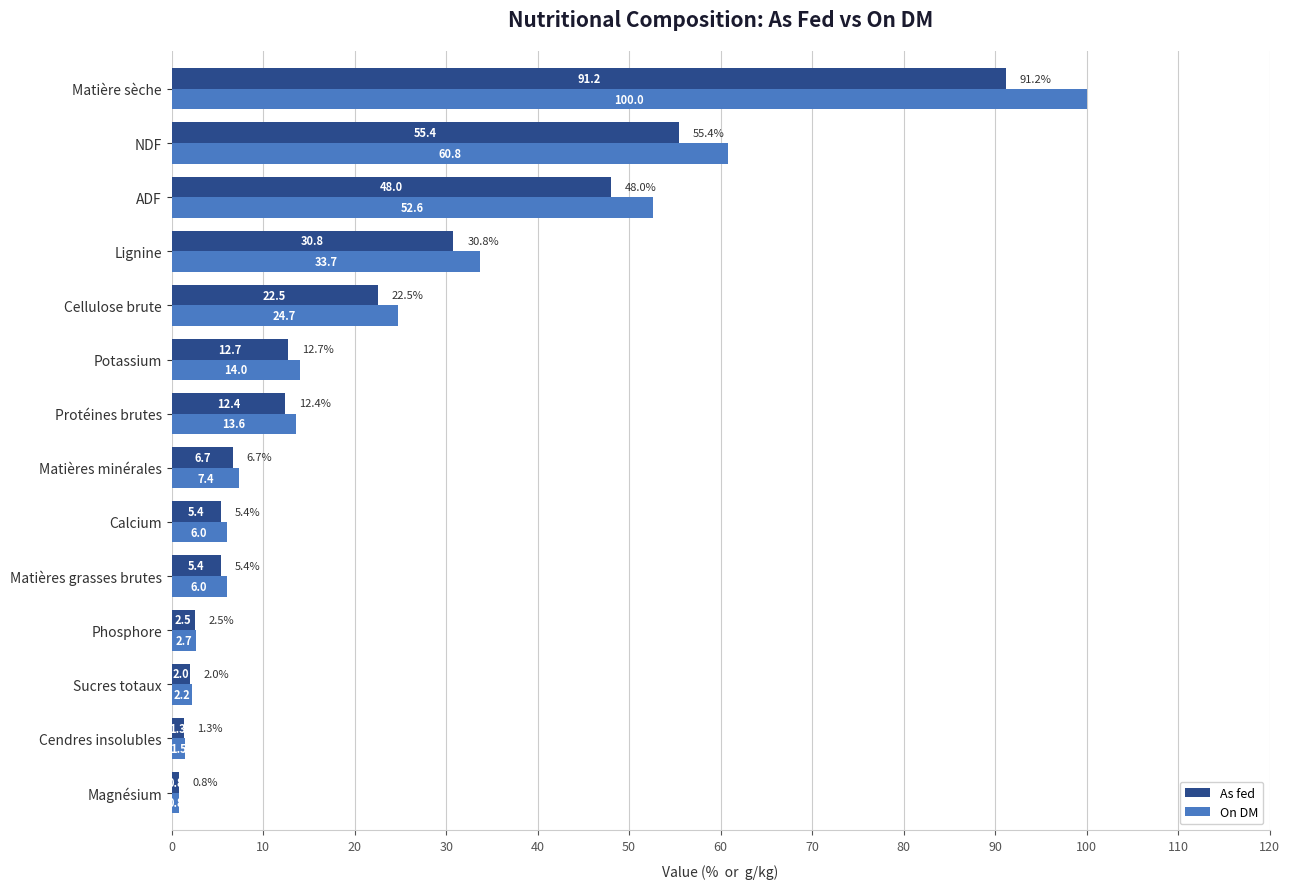

At which category does the chart reach its peak across all series?

Matière sèche